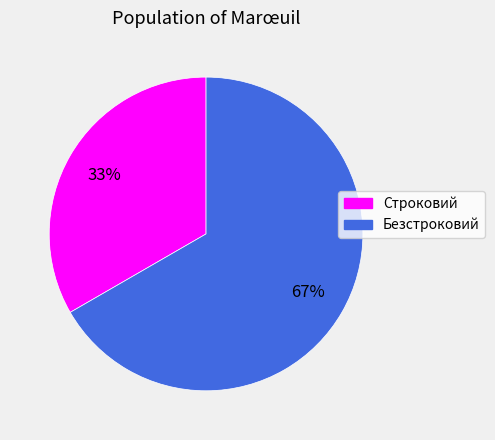

To the nearest percent, what percentage of the pie is Безстроковий?

67%